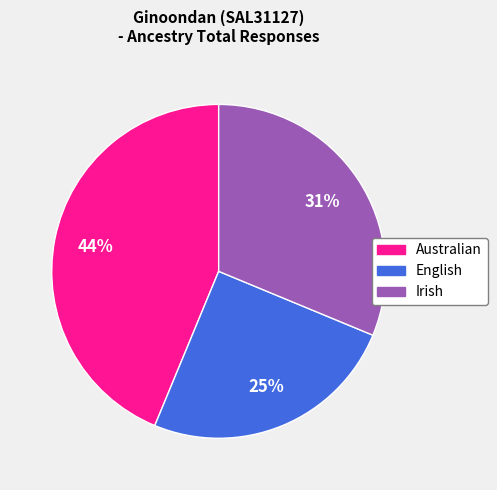

To the nearest percent, what is the difference between the Irish and English slice percentages?

6%